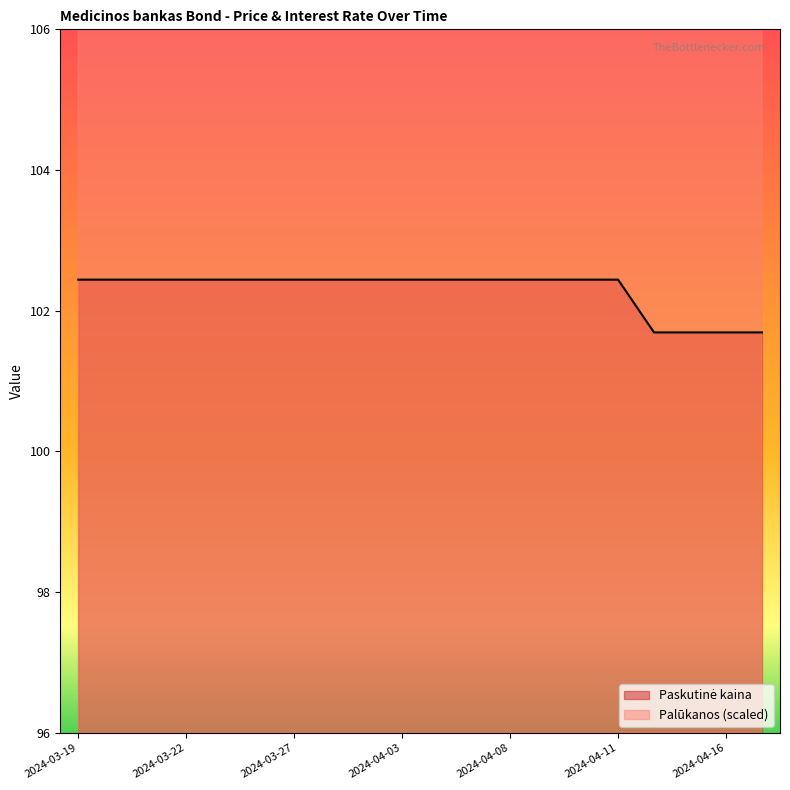

What is the minimum value shown in the chart?

101.7